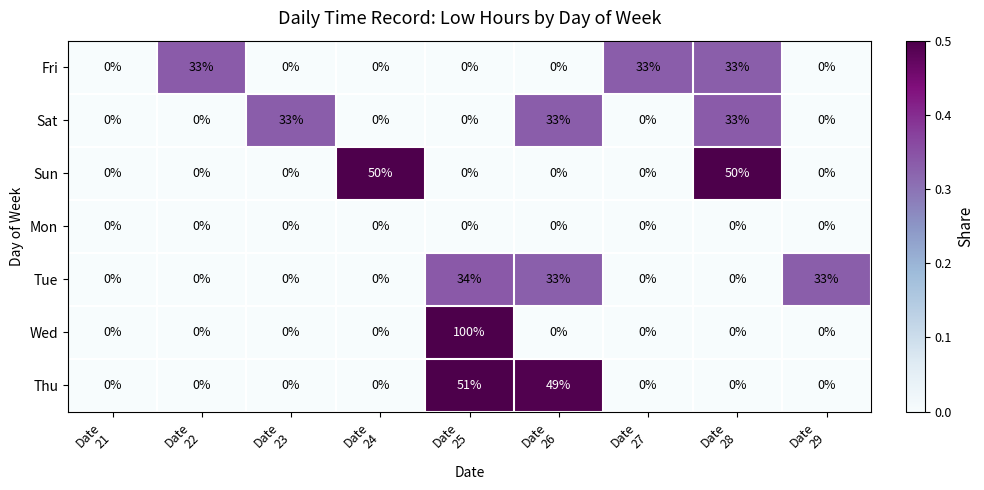

At how many categories does at least one series exceed 42?

4